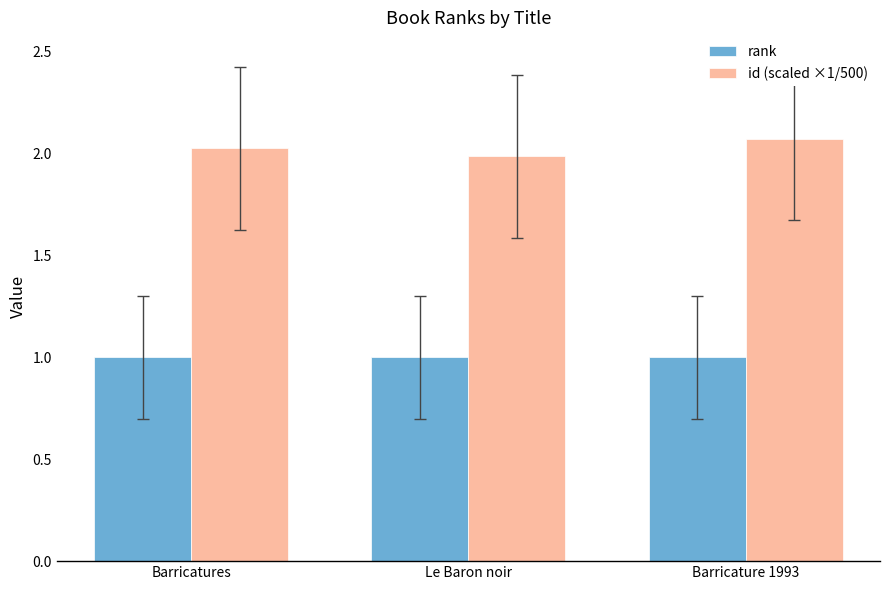

Is it true that id (scaled ×1/500) equals 1.2 at Barricatures?

False